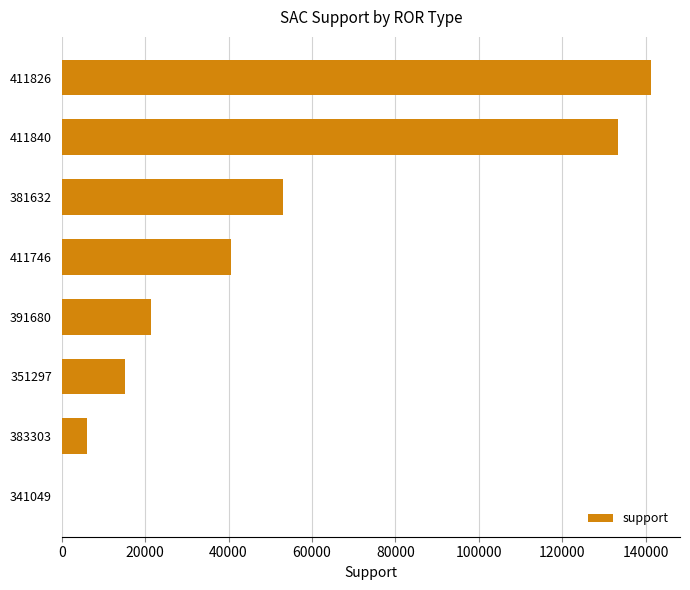

What is the sum of all values?

410984